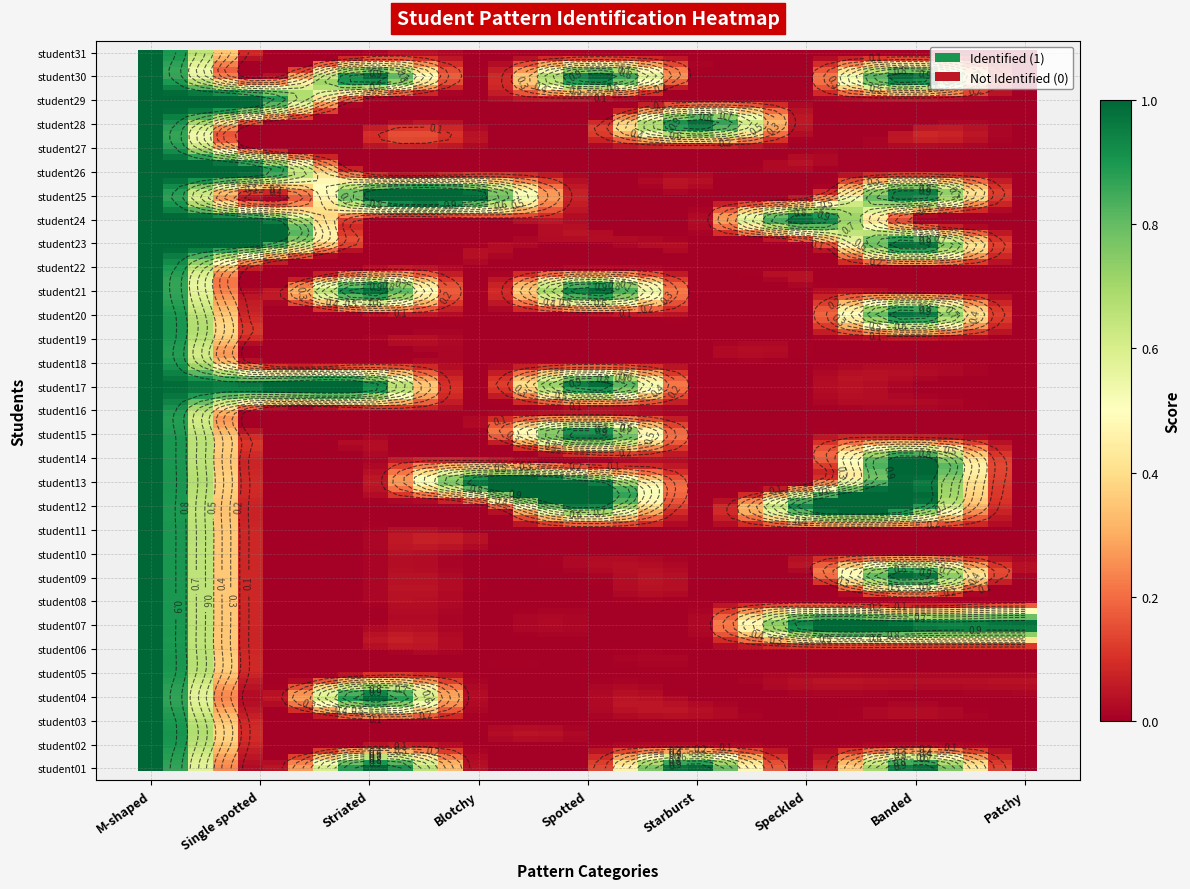

What is the difference between the highest and lowest values at Speckled?

1